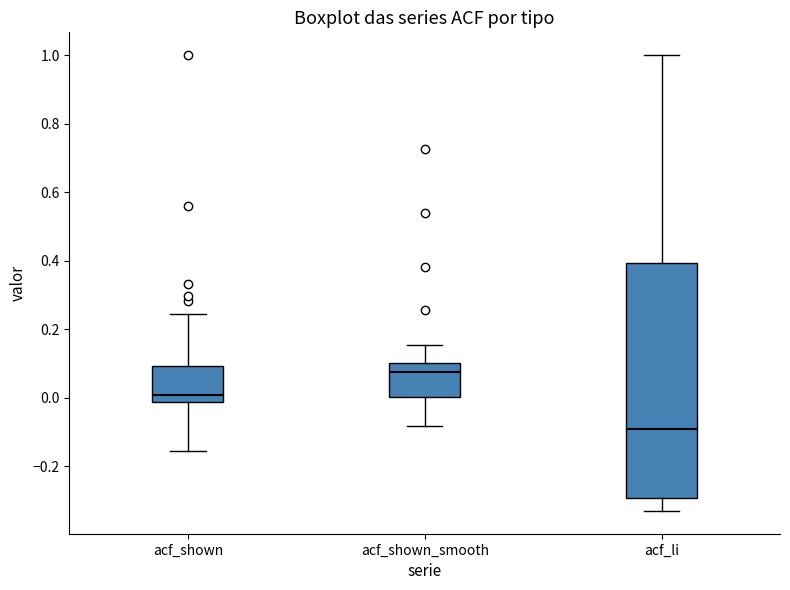

Where is the upper edge of the box for acf_shown on the y-axis? The values are not printed on the chart, so give them approximately, as read against the axis.

0.10